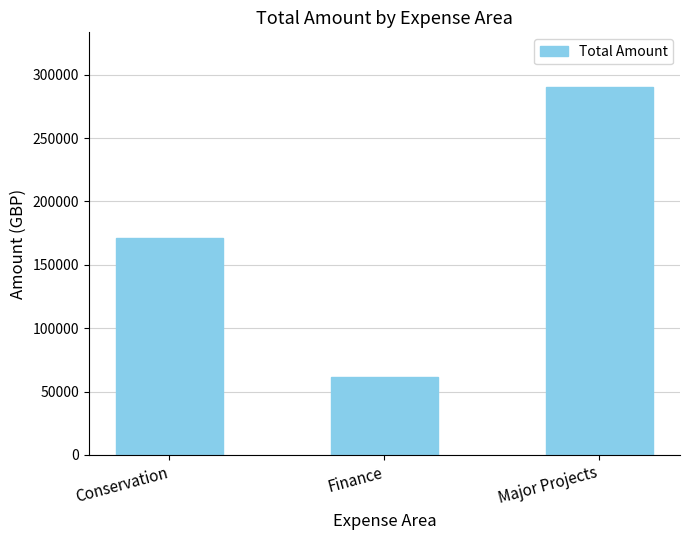

Approximately how many times larger is the value at Finance compared to Major Projects?

0.2